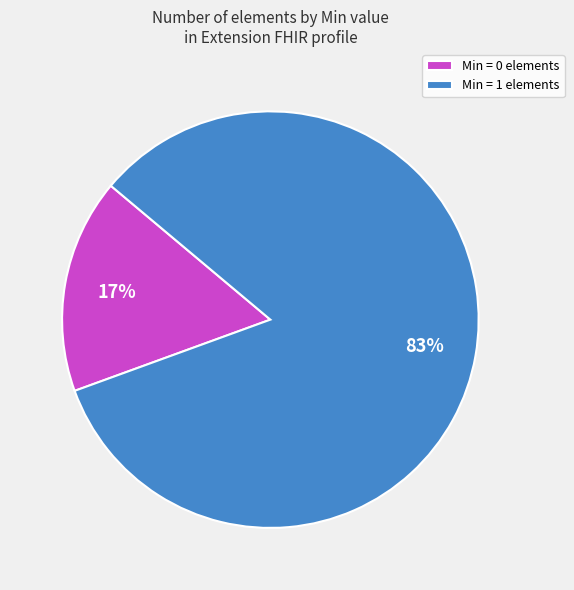

Combined, do Min = 1 elements and Min = 0 elements account for over 50%?

Yes